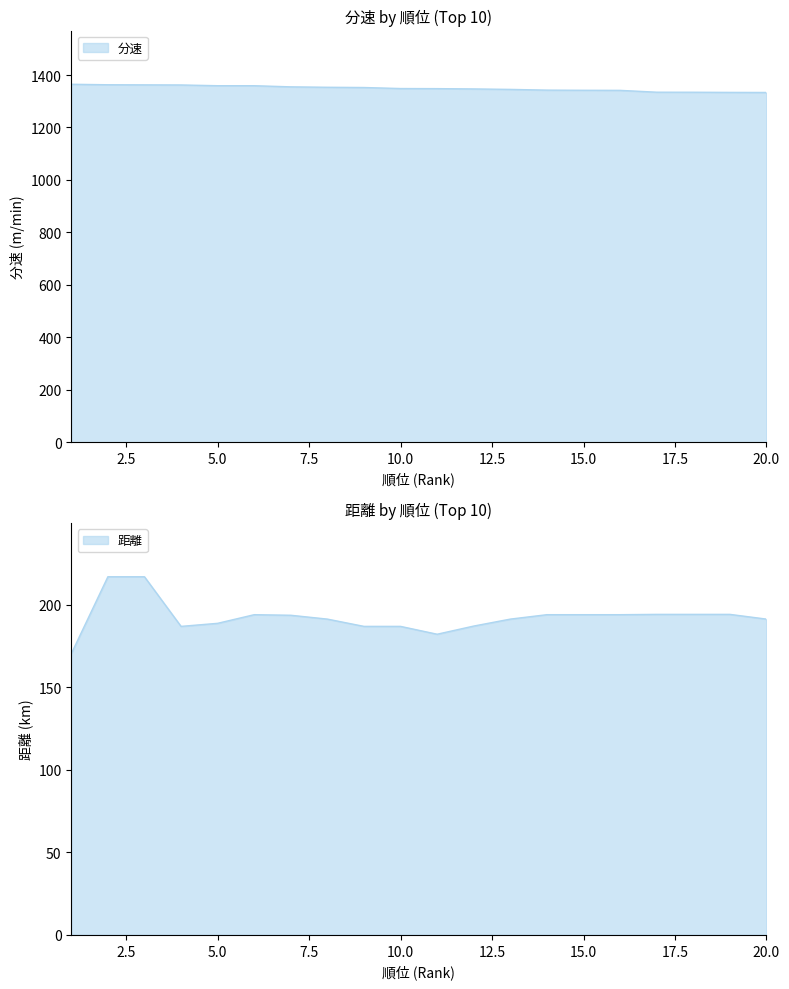

List the series in order of their overall mean, highest first.

分速, 距離